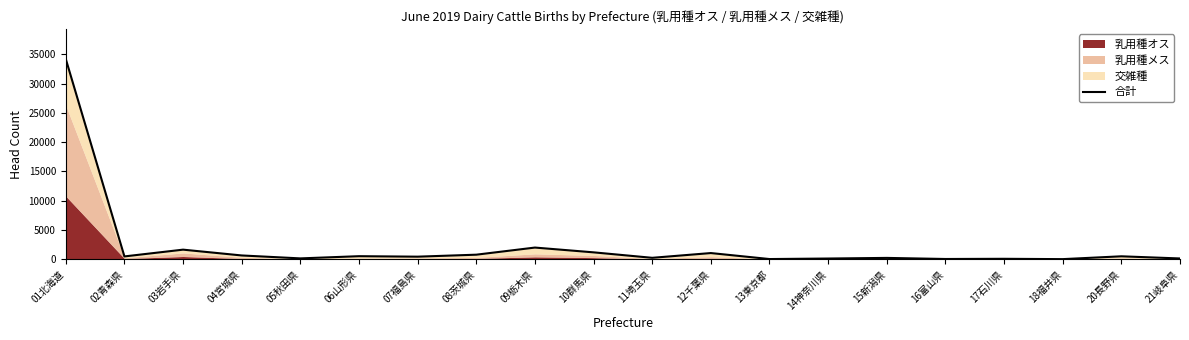

What is the difference between the maximum and minimum values?

34171